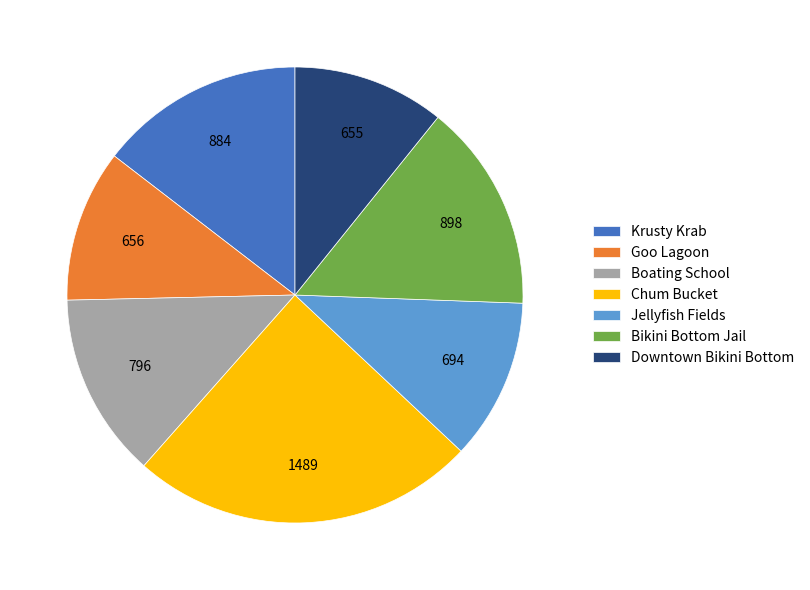

How many slices are in this pie chart?

7